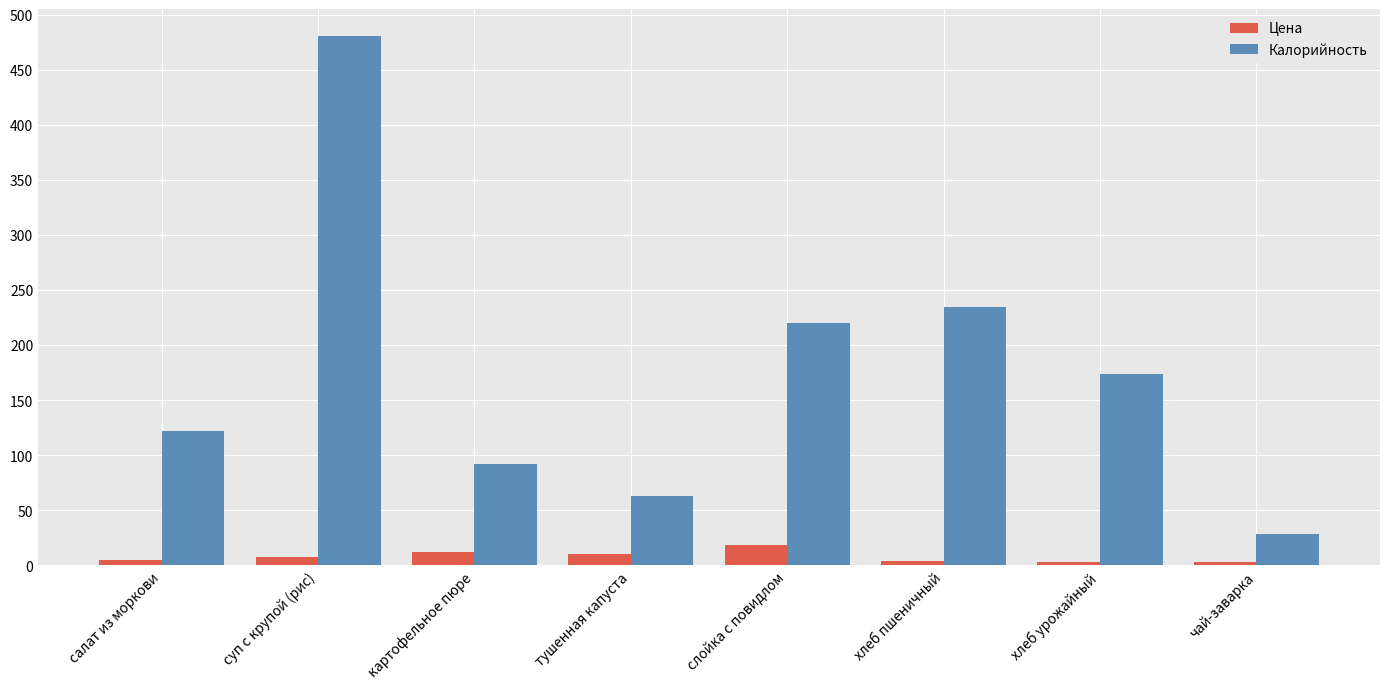

What is the difference between the second highest and minimum values in the Цена series?

9.5